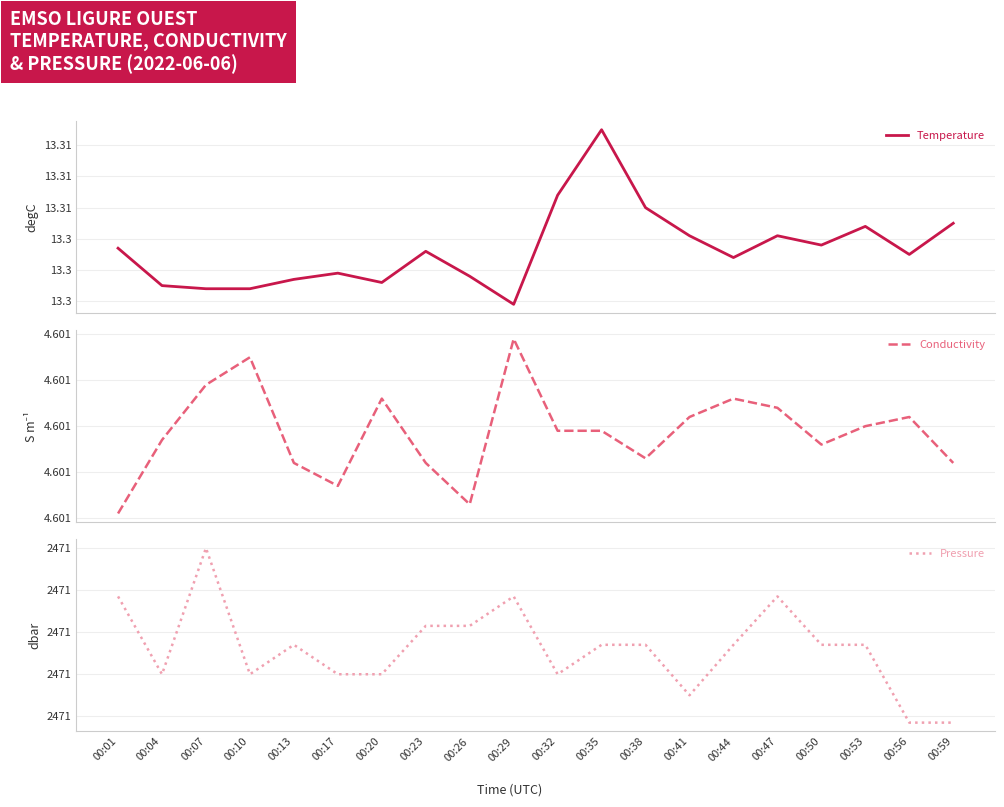

What is the greatest value displayed?

2470.8